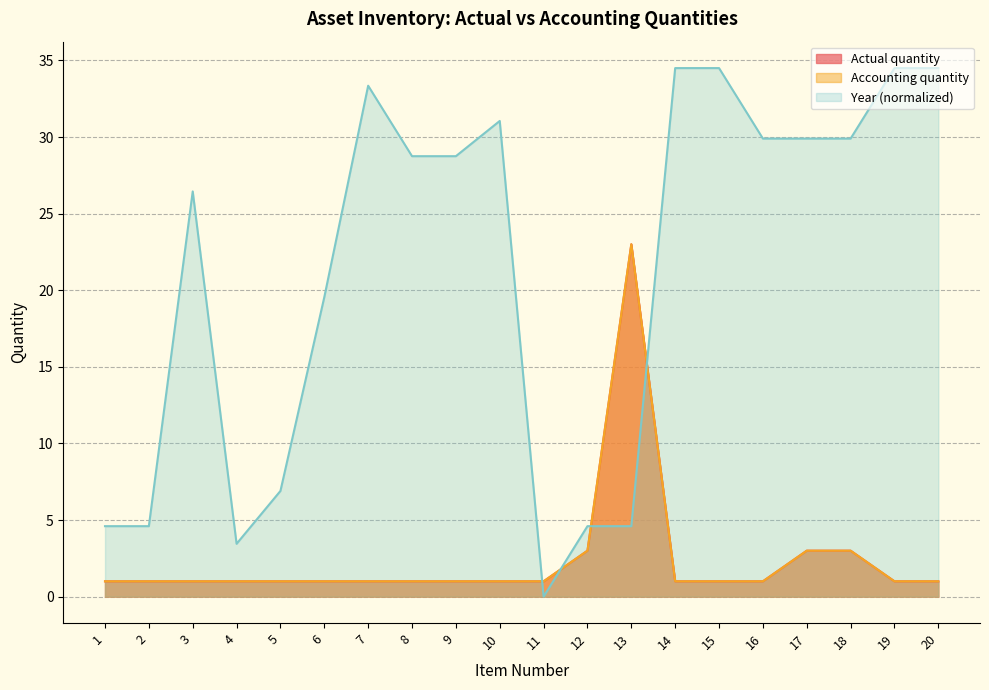

The value of Actual quantity at 11 is 1.4. True or false?

False